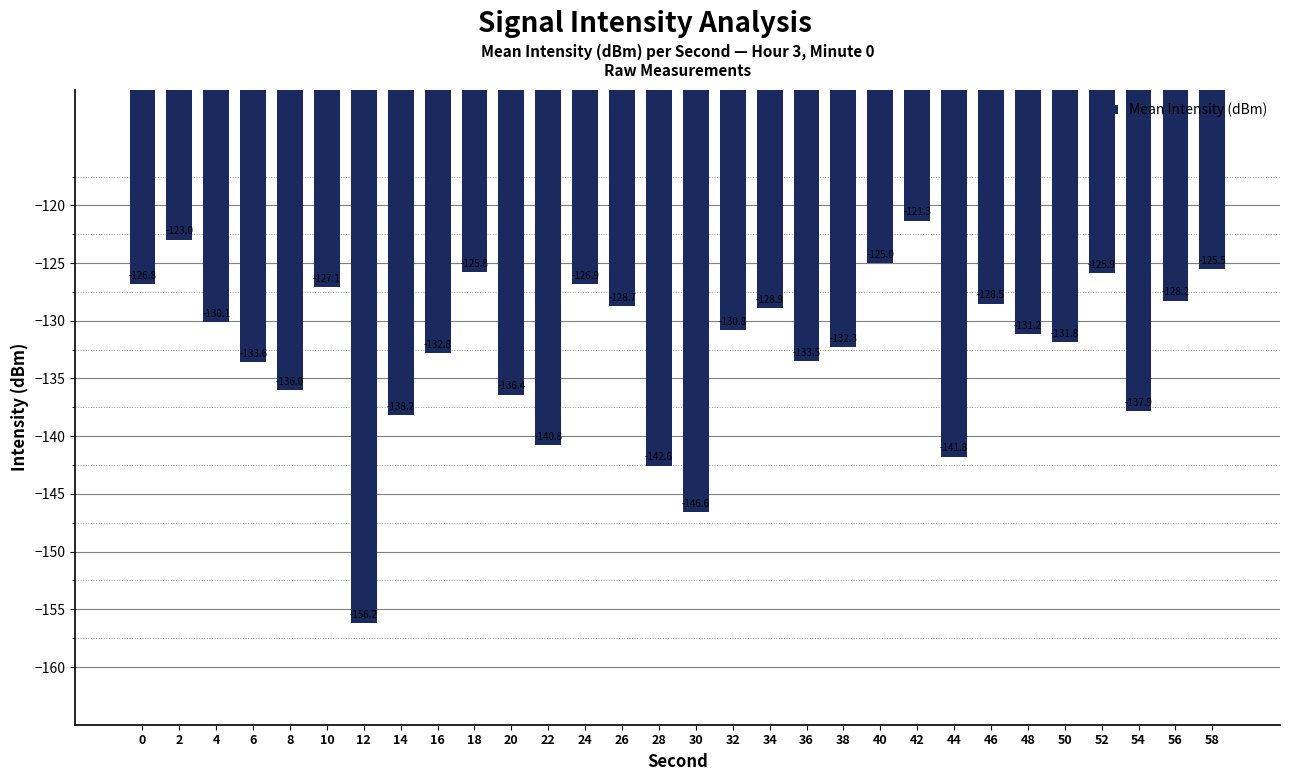

What is the difference between the values at 28 and 50?

10.7